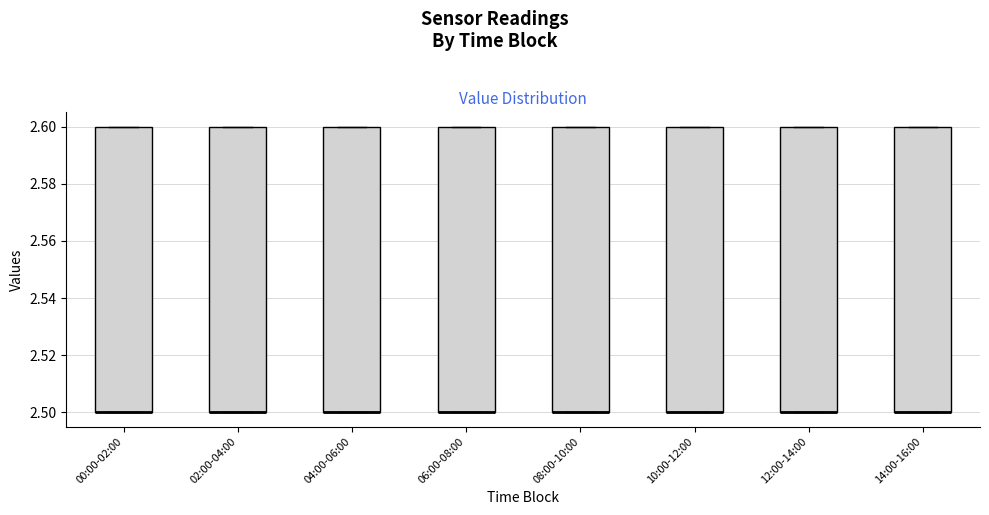

Where is the upper edge of the box for 10:00-12:00 on the y-axis? The values are not printed on the chart, so give them approximately, as read against the axis.

2.6